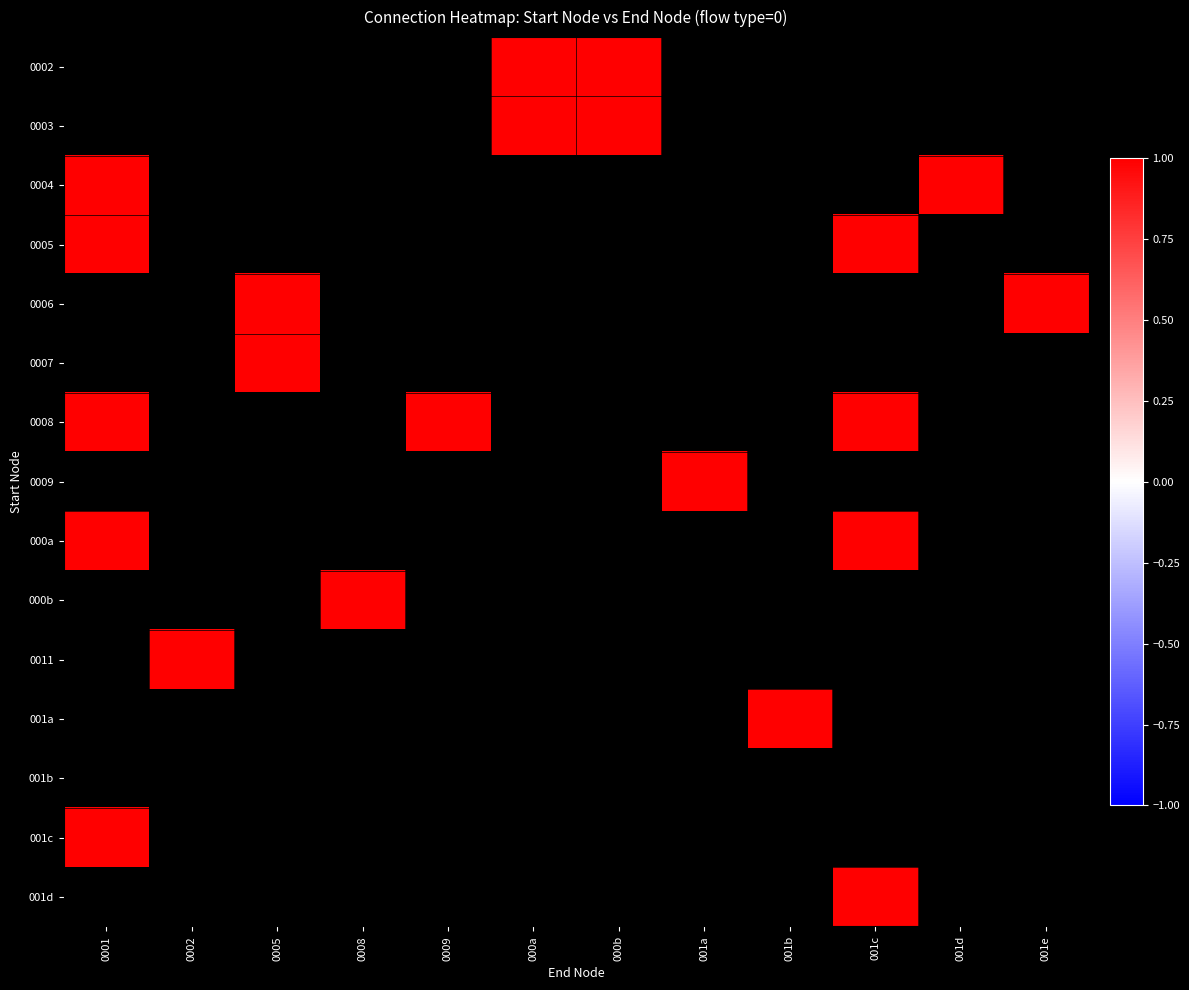

How many distinct data groups are displayed?

15